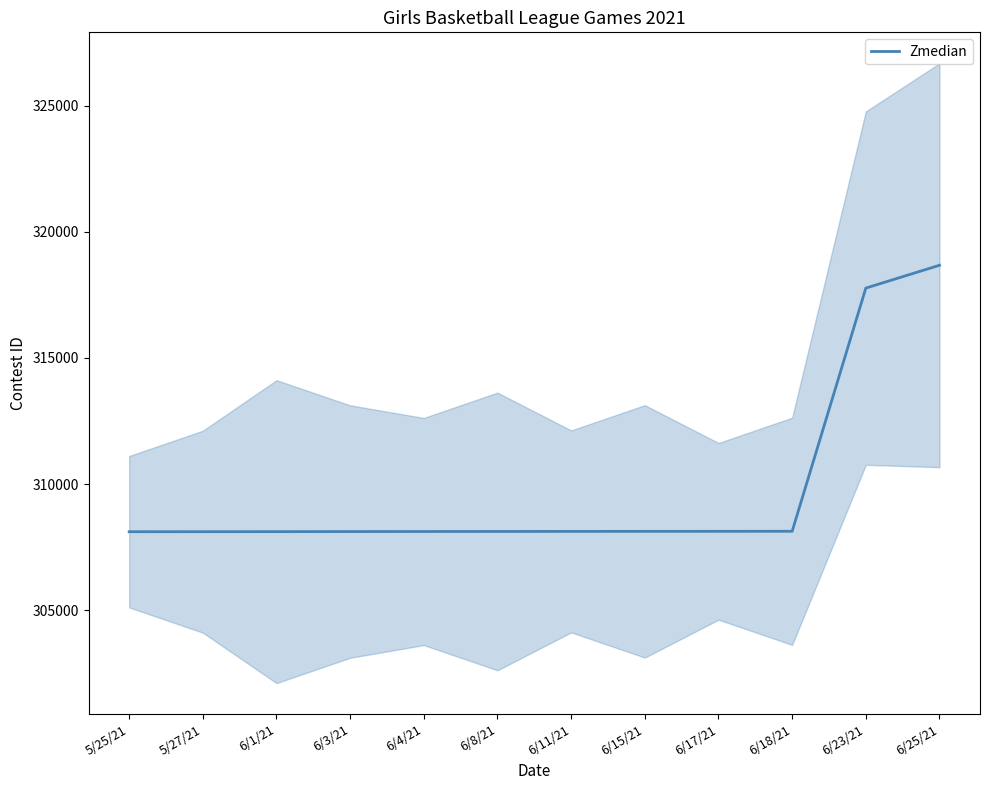

What is the approximate value at 6/1/21?

308119